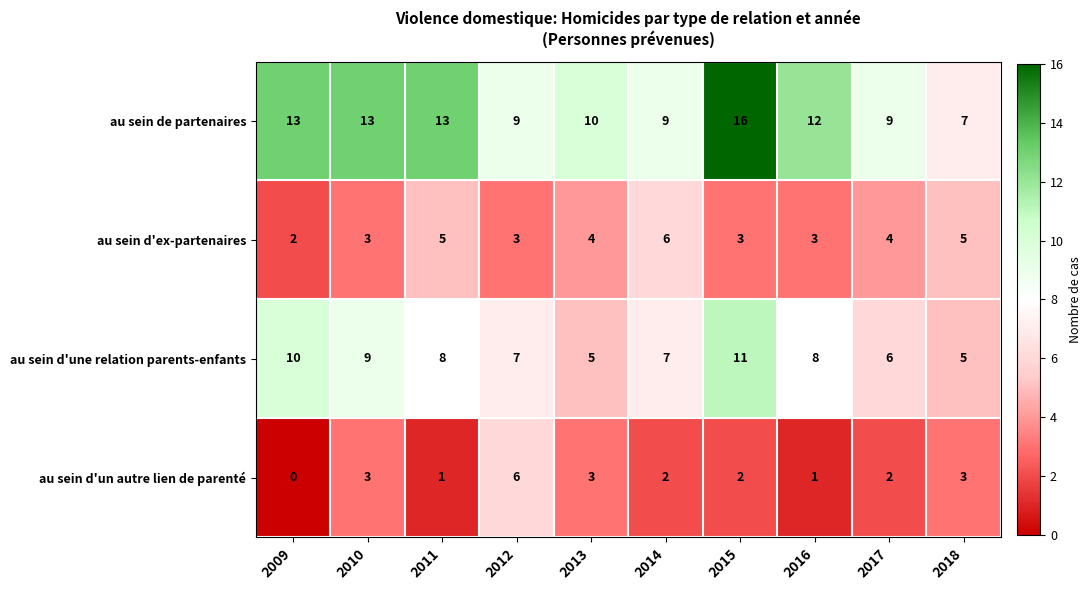

Which series has the largest total across all categories?

au sein de partenaires